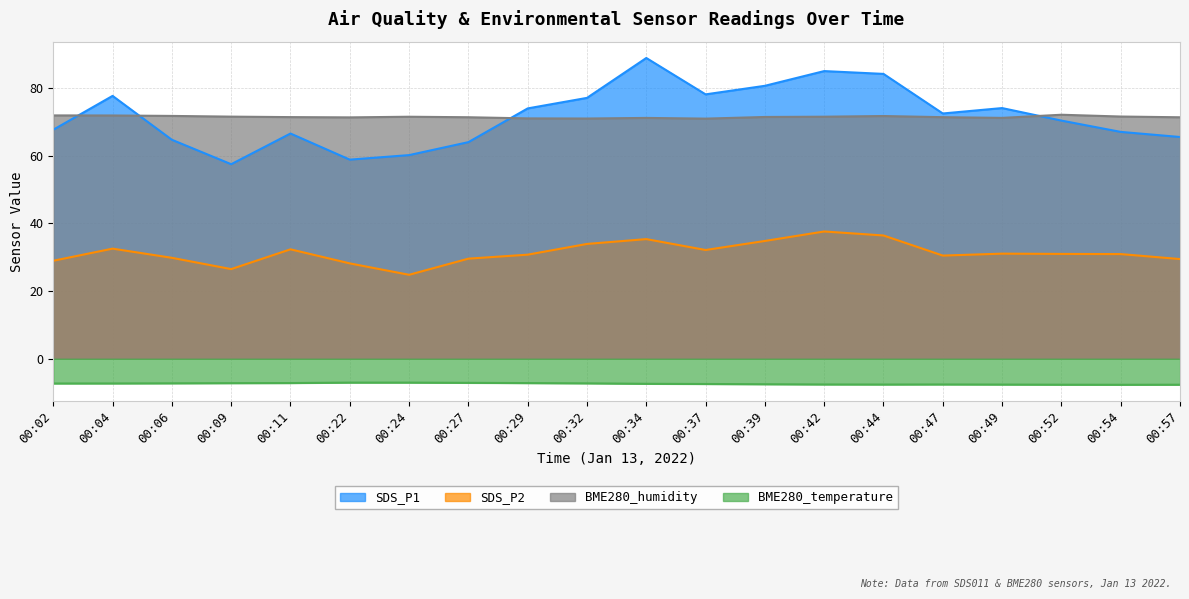

What is the total value across all series at 00:27?

157.8